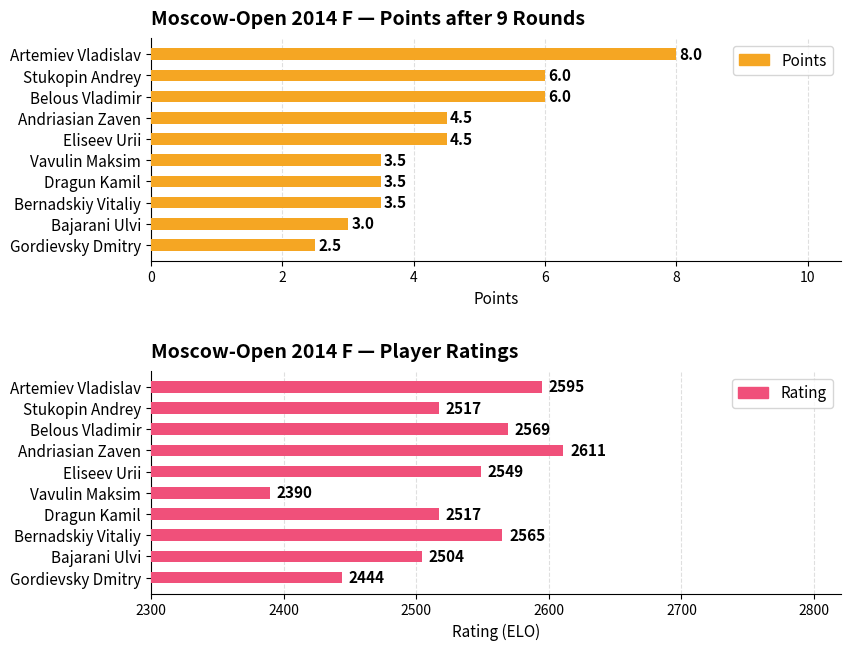

What are all the series names shown in the legend?

Points, Rating